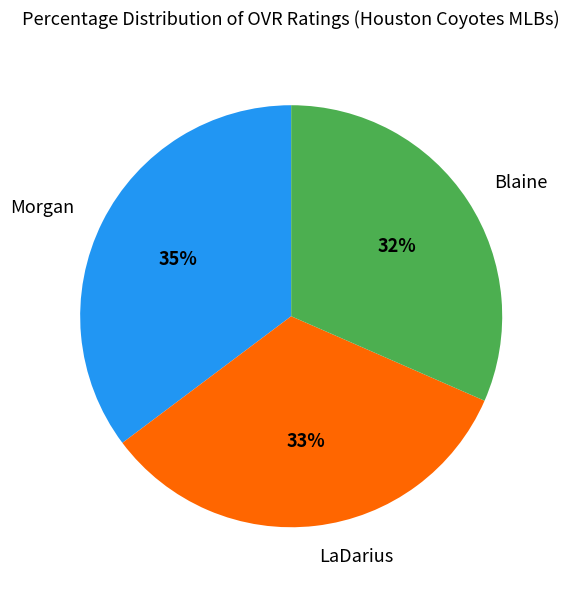

To the nearest percent, what is the combined percentage of Morgan and LaDarius?

68%